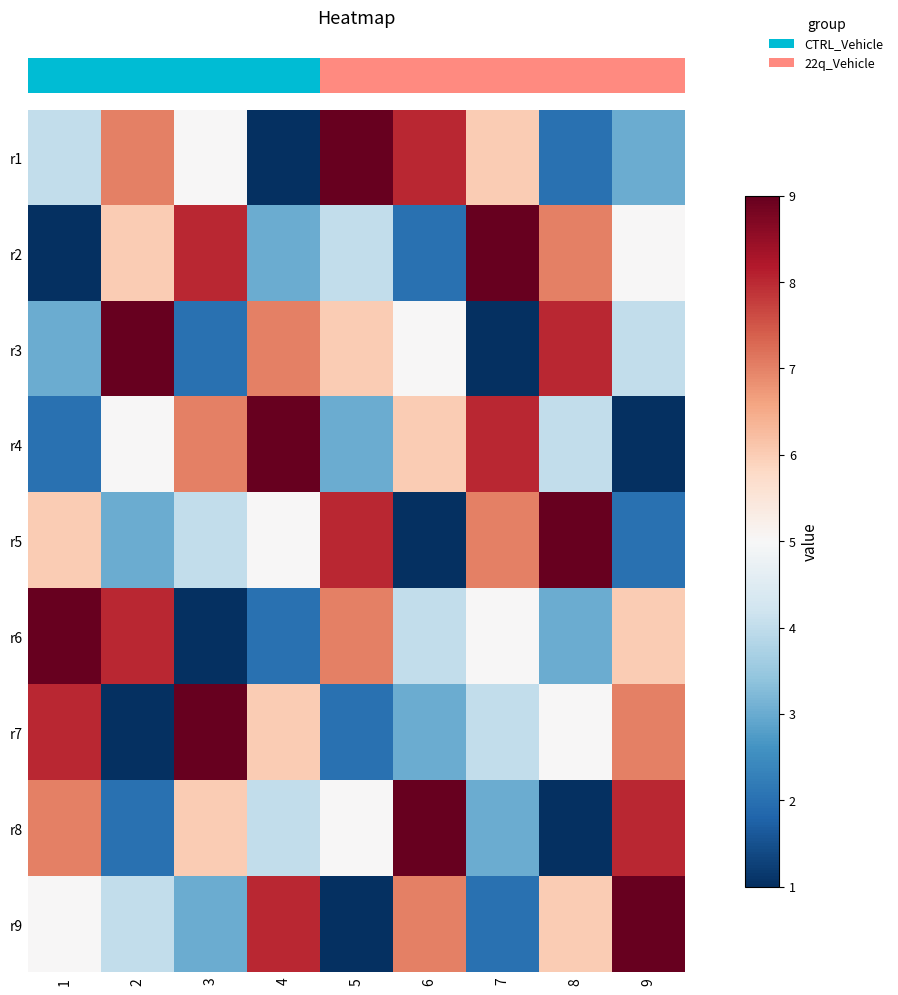

Which series changed the most between 1 and 5?

row_6